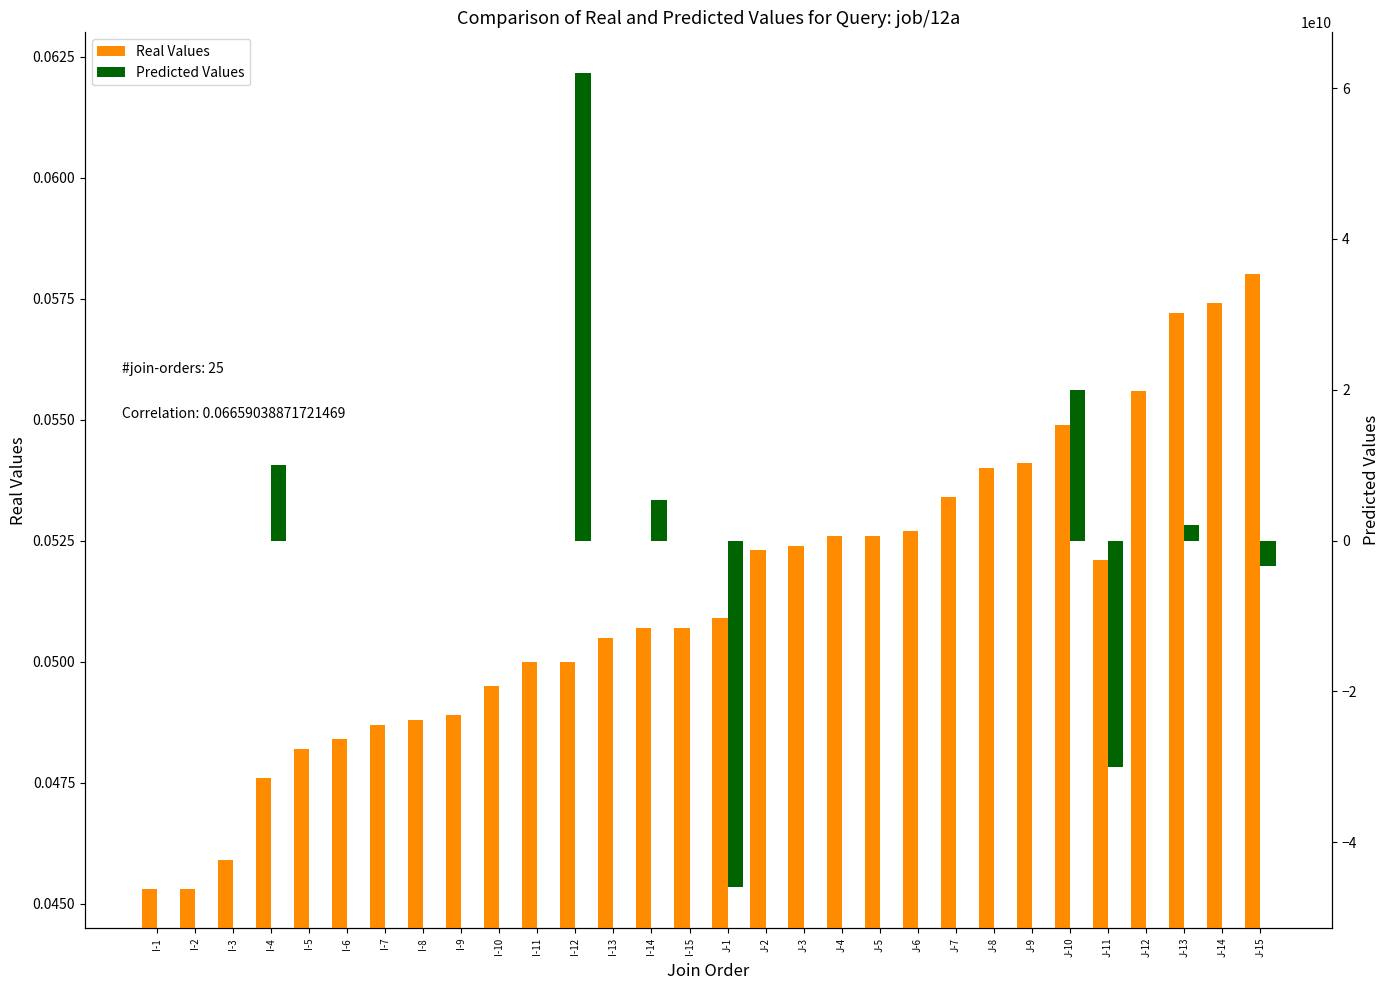

Is the value of Predicted Values at J-2 greater than the value of Real Values at J-6?

No